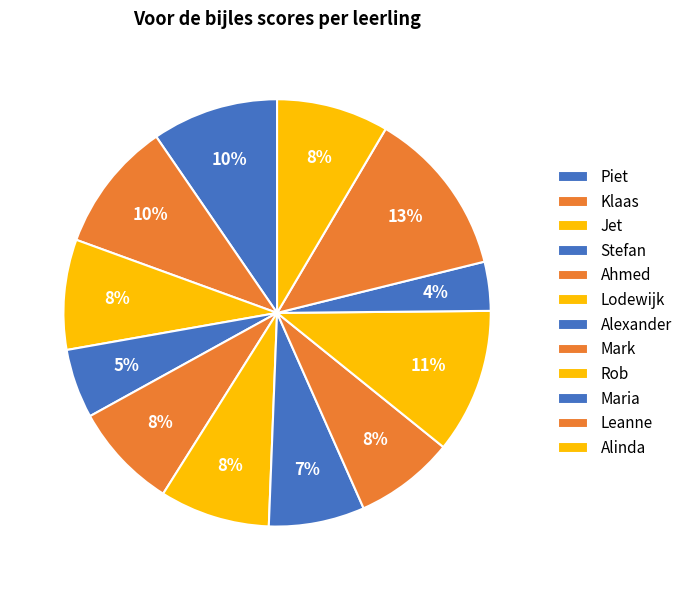

To the nearest percent, what portion does Leanne represent?

13%